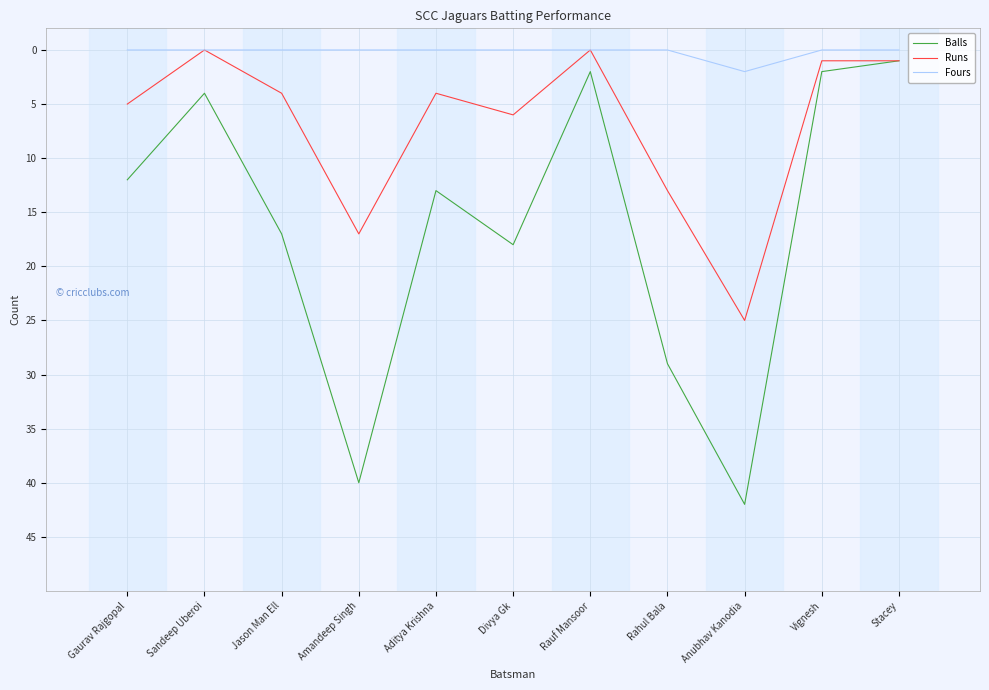

True or false: Fours has a value of 0 at Rauf Mansoor.

True